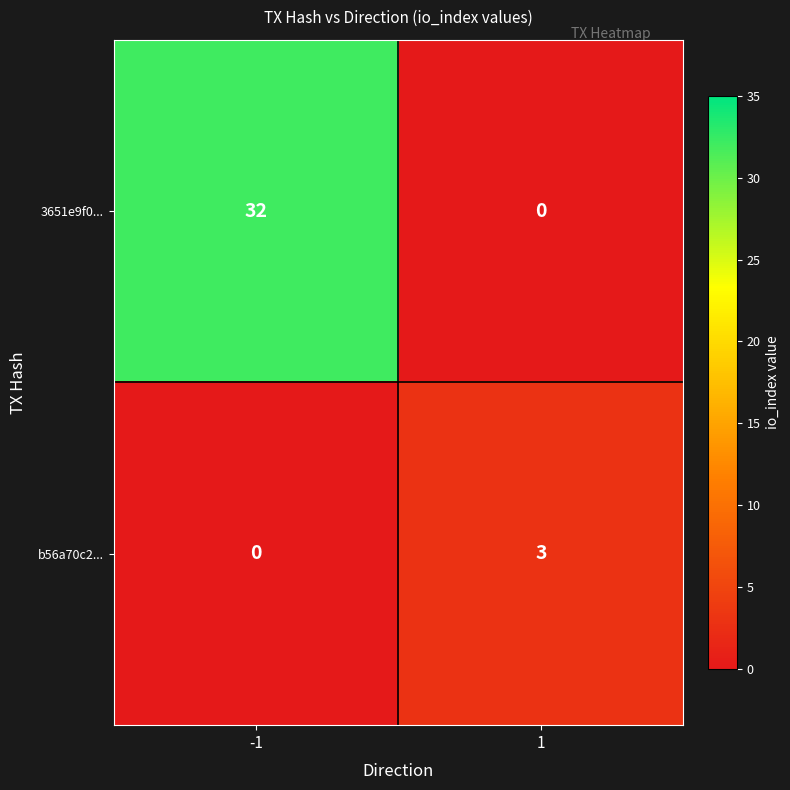

Which series has the widest spread of values?

3651e9f0...